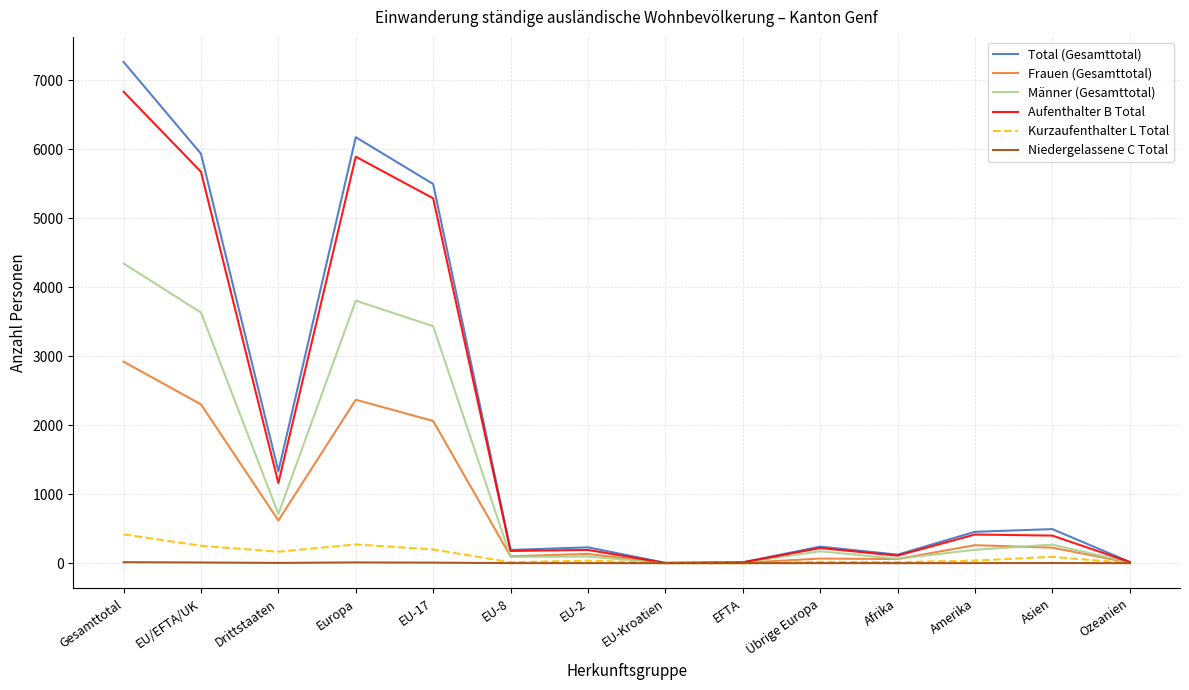

True or false: Aufenthalter B Total has more than 0 points higher than both neighbors.

True